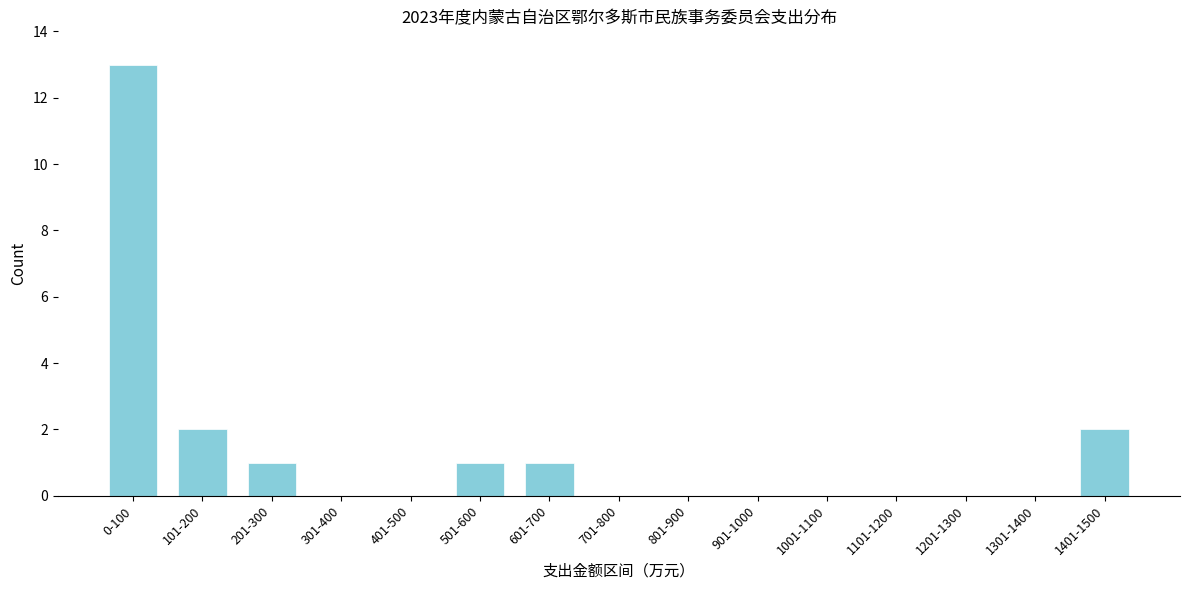

Reading left to right, list all the values displayed in this chart.

0-100=13	101-200=2	201-300=1	301-400=0	401-500=0	501-600=1	601-700=1	701-800=0	801-900=0	901-1000=0	1001-1100=0	1101-1200=0	1201-1300=0	1301-1400=0	1401-1500=2